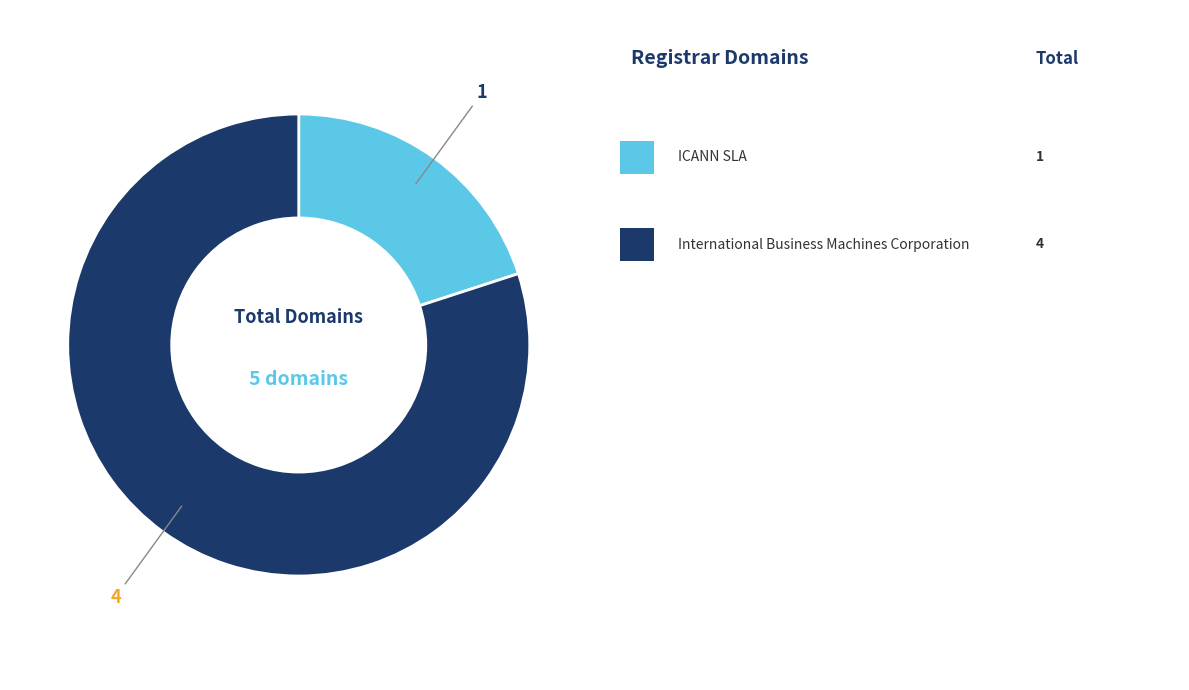

How many segments does this pie chart have?

2